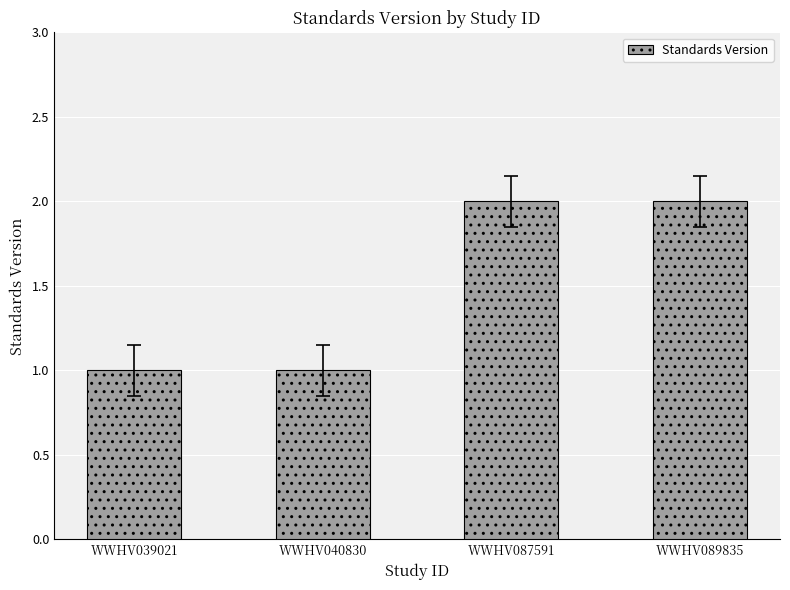

What is the value of the 3rd bar from the left?

2